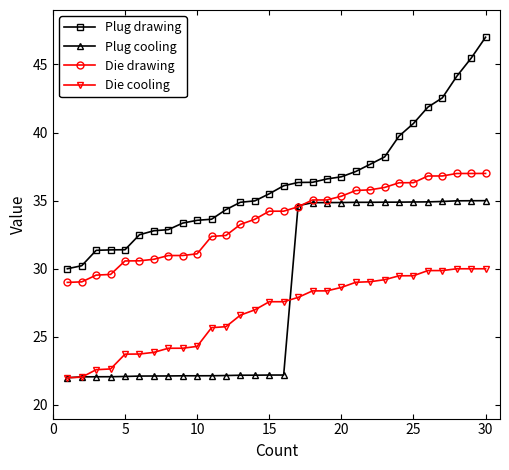

What is the value of the Die cooling point at the 7th from the left?

23.9